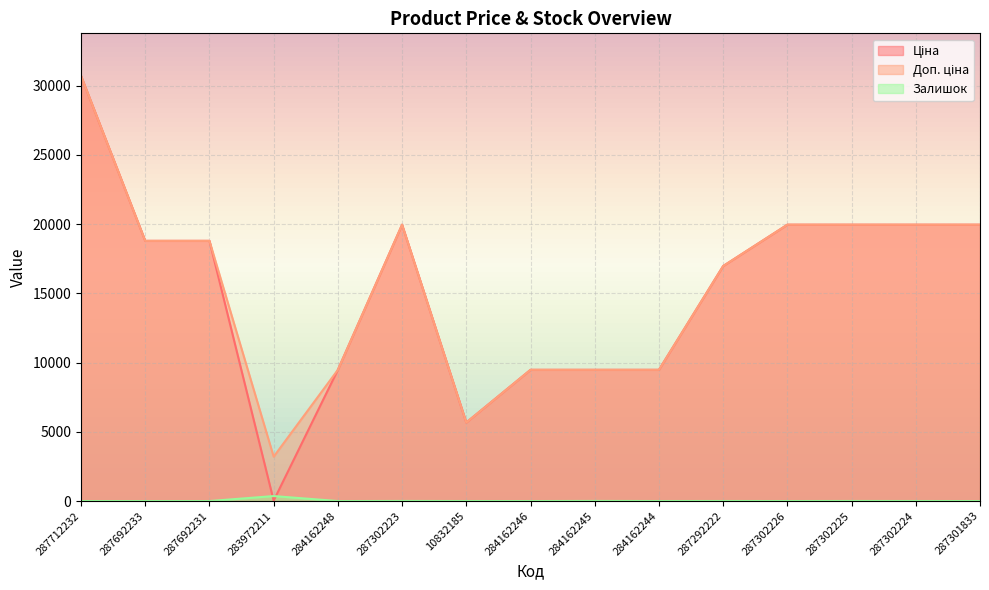

At which label does Залишок reach its minimum?

287712232